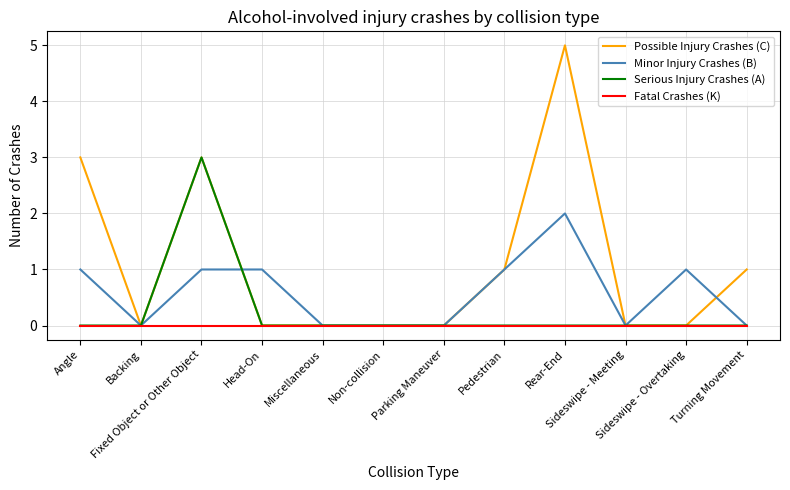

Which series has the largest total across all categories?

Possible Injury Crashes (C)